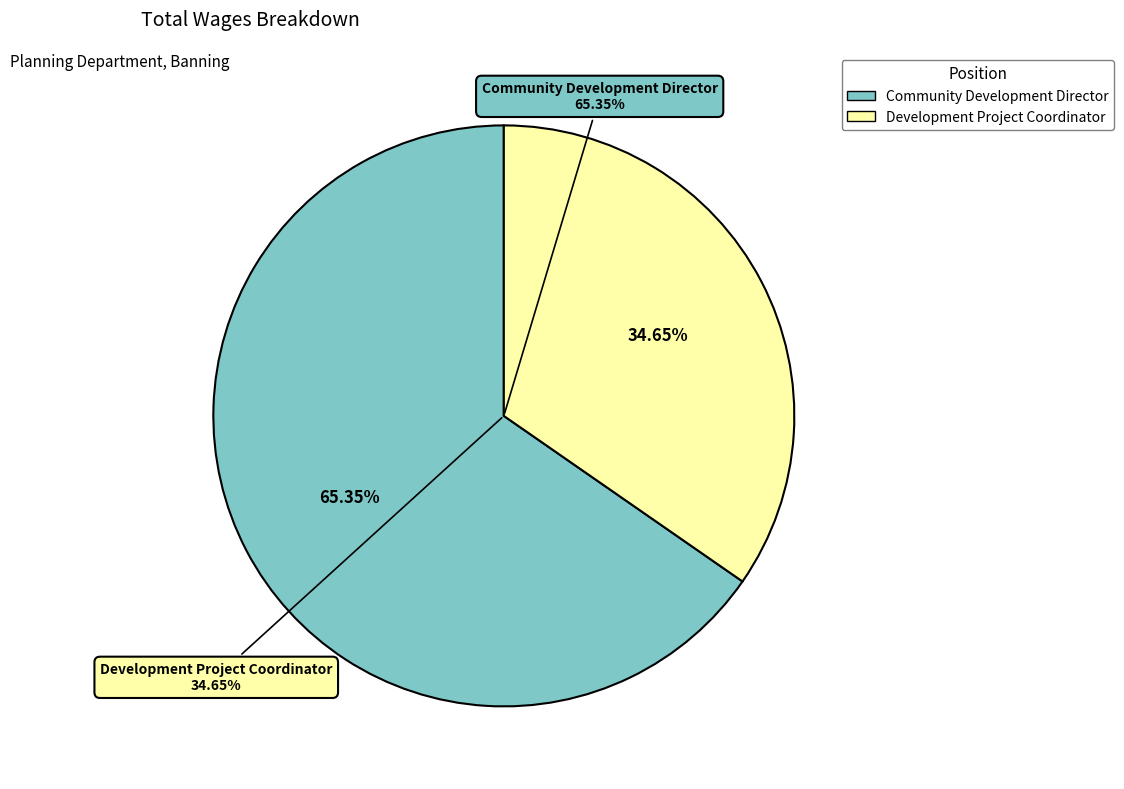

Is it true that Community Development Director is 57% of the pie?

False